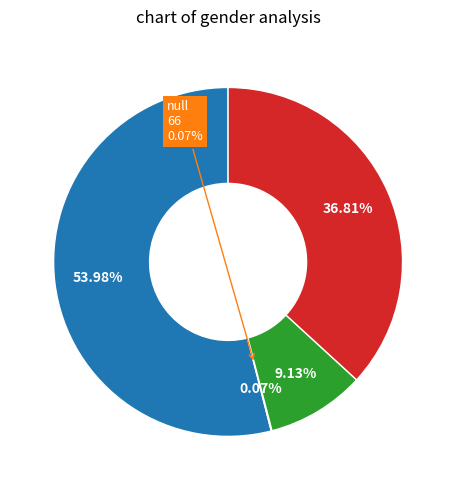

How many segments does this pie chart have?

4